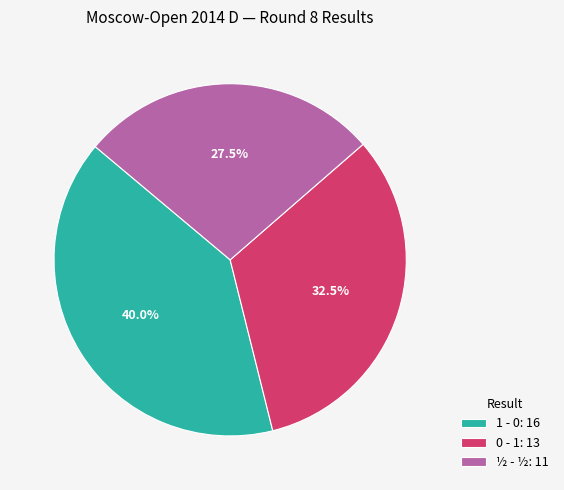

Does 0 - 1 account for over 50% of the chart?

No